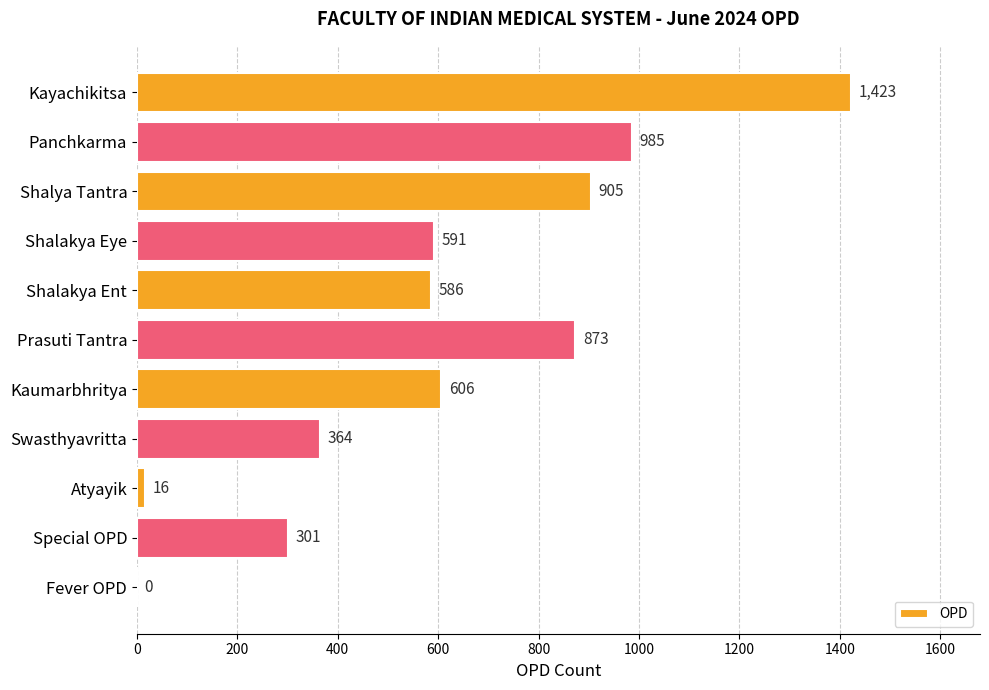

What is the sum of the values at Shalakya Eye and Shalya Tantra?

1496